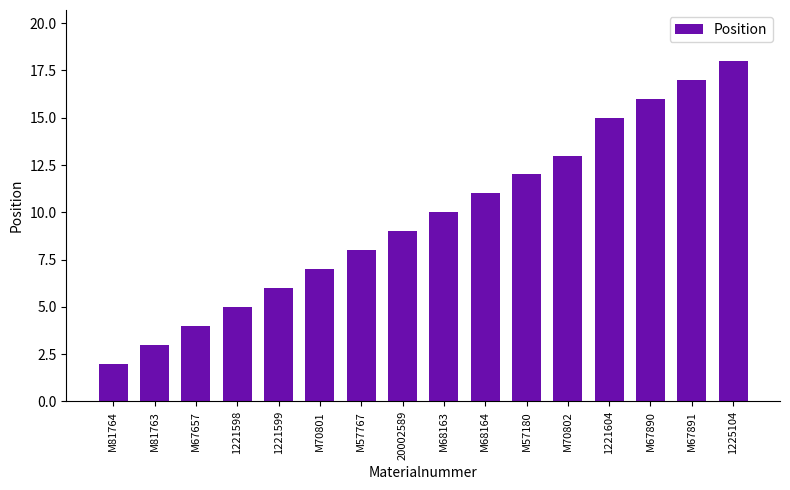

List the labels in order of value, smallest first.

M81764, M81763, M67657, 1221598, 1221599, M70801, M57767, 20002589, M68163, M68164, M57180, M70802, 1221604, M67890, M67891, 1225104